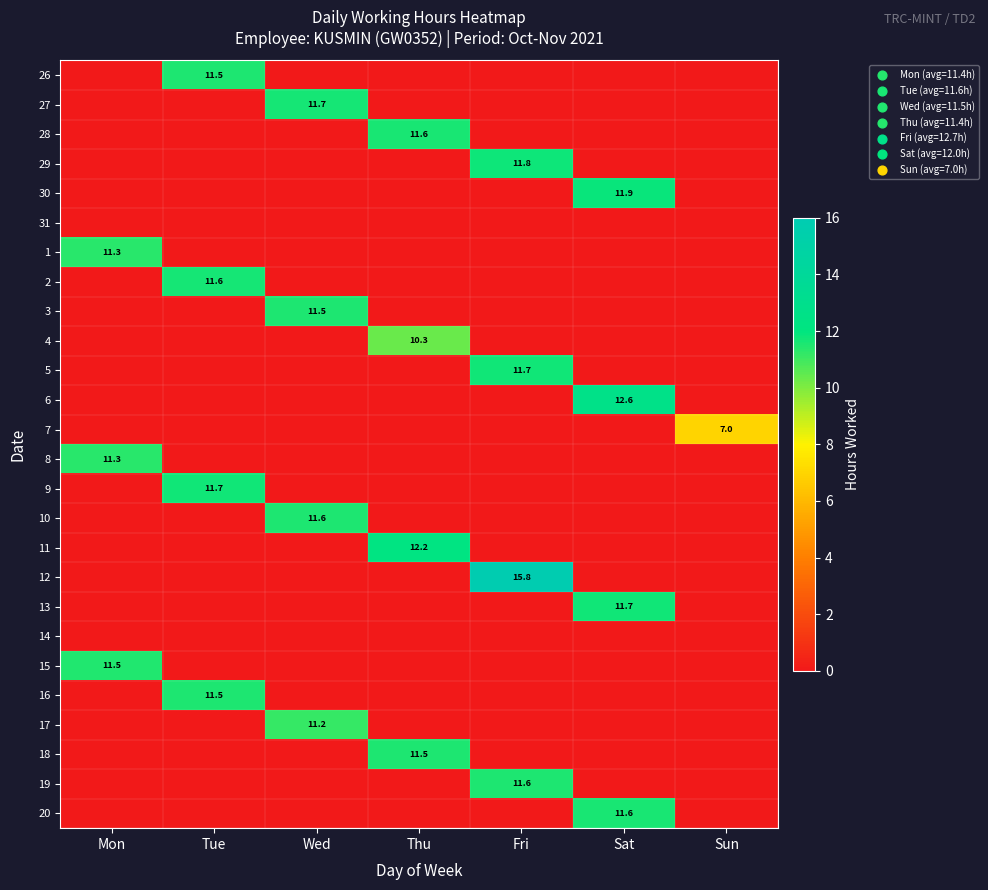

The value of 1 at Mon is 11.3. True or false?

True